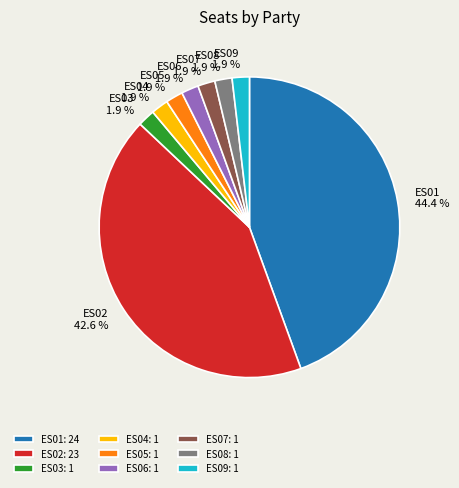

Does ES06 account for over 50% of the chart?

No